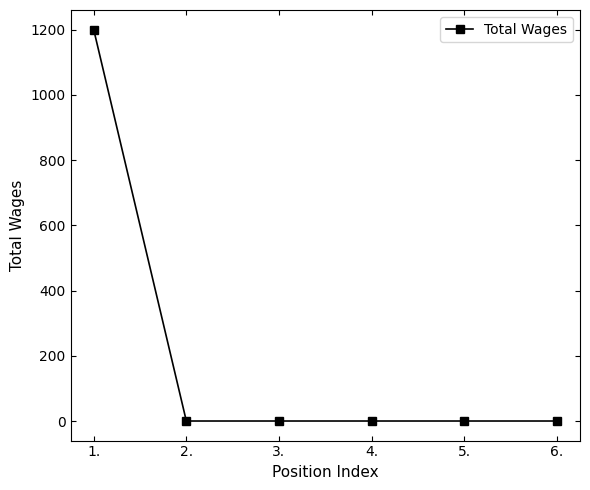

How many series are shown in this chart?

1